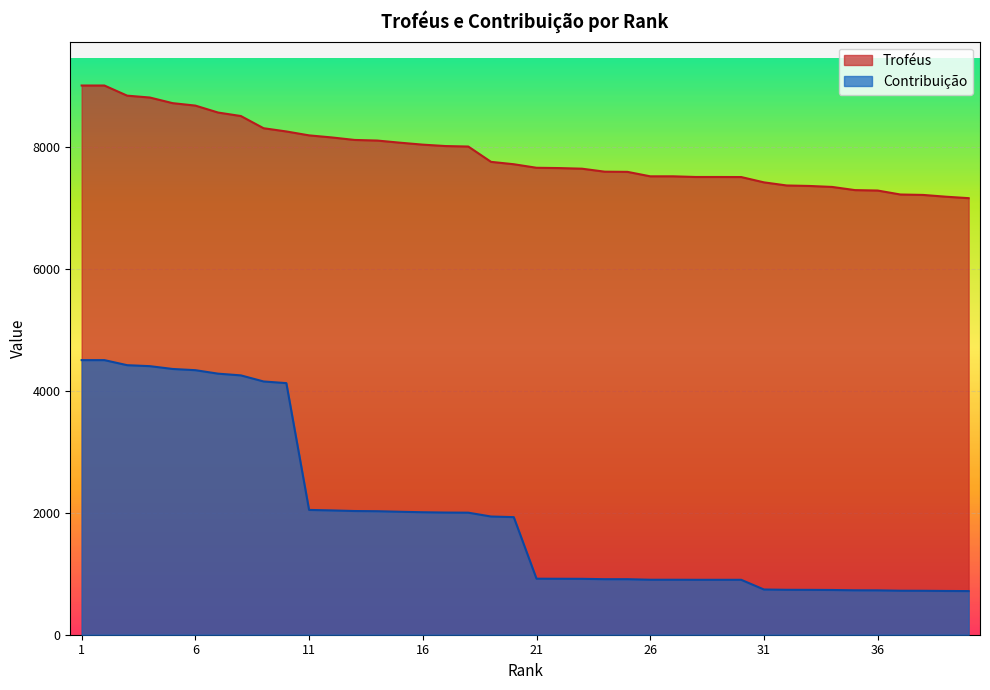

At which label does Contribuição first exceed 1927?

1